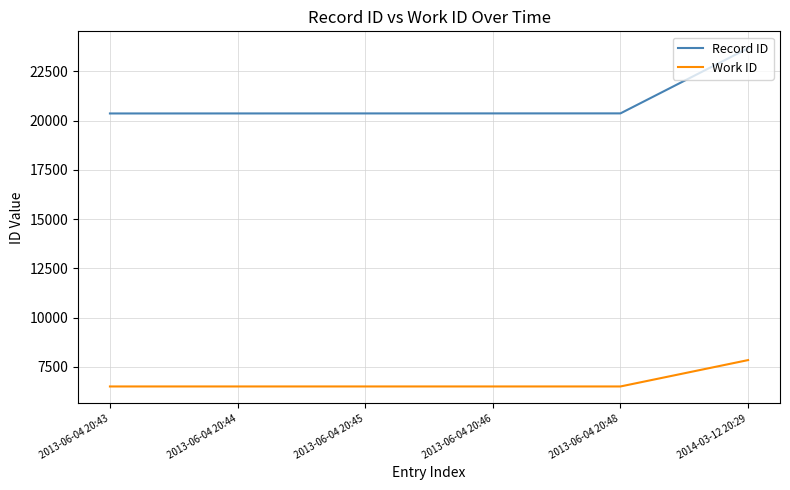

What is the approximate value of Work ID at 2013-06-04 20:46, to the nearest 100?

6500